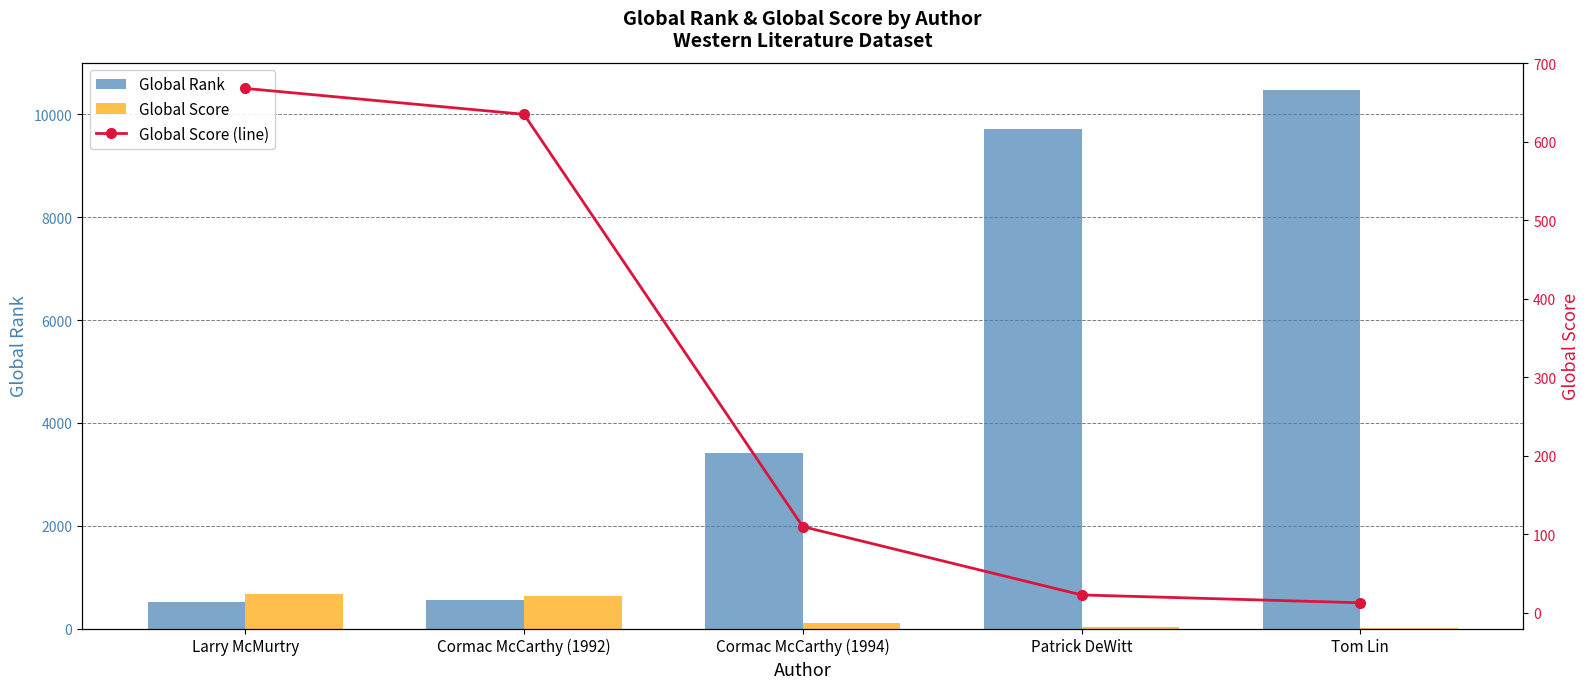

What is the sum of all Global Score values?

1449